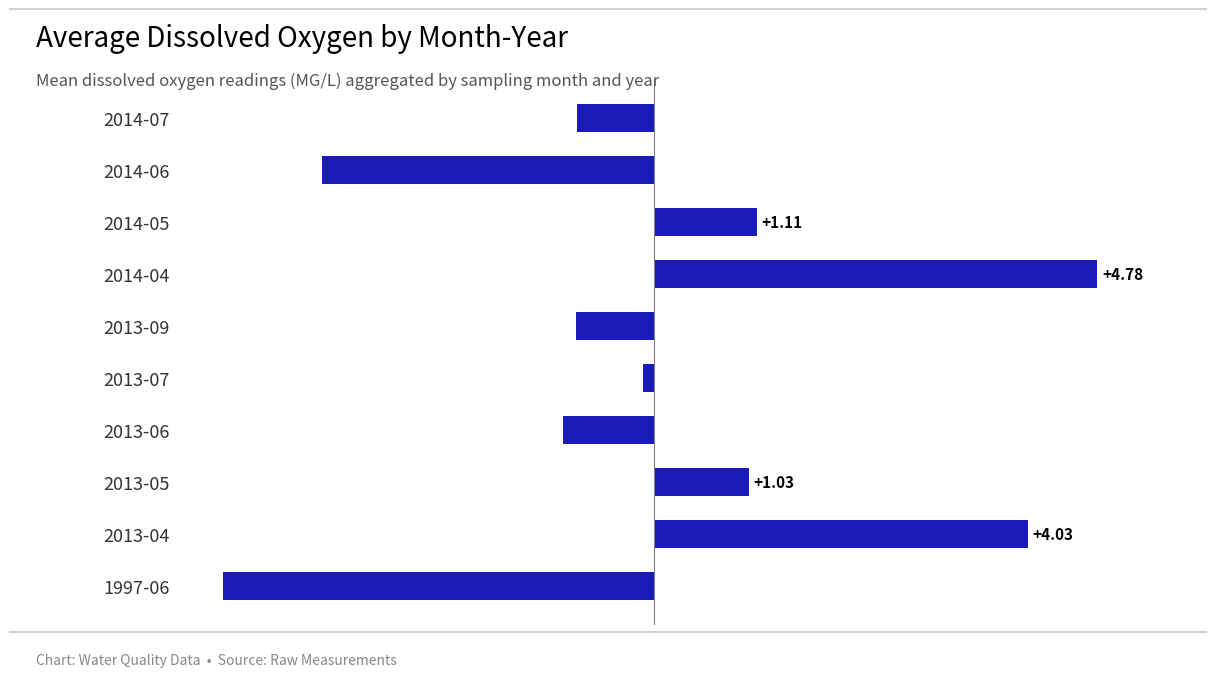

Which category has the highest value across all series?

2014-04